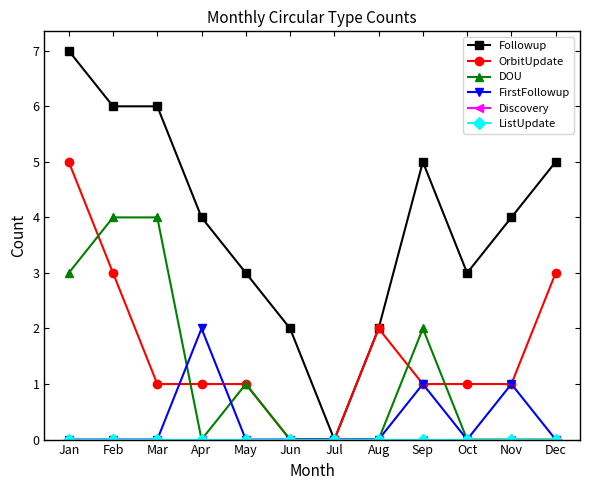

Reading right to left, transcribe all the data shown in this chart.

Followup: 5	4	3	5	2	0	2	3	4	6	6	7
OrbitUpdate: 3	1	1	1	2	0	0	1	1	1	3	5
DOU: 0	0	0	2	0	0	0	1	0	4	4	3
FirstFollowup: 0	1	0	1	0	0	0	0	2	0	0	0
Discovery: 0	0	0	0	0	0	0	0	0	0	0	0
ListUpdate: 0	0	0	0	0	0	0	0	0	0	0	0